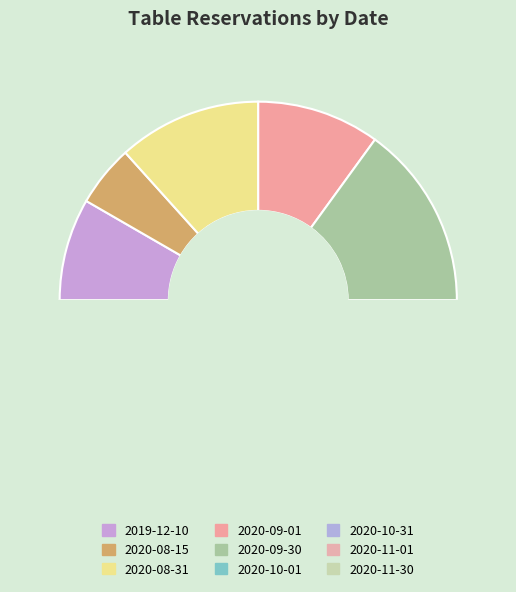

To the nearest percent, what is the average slice percentage?

11%